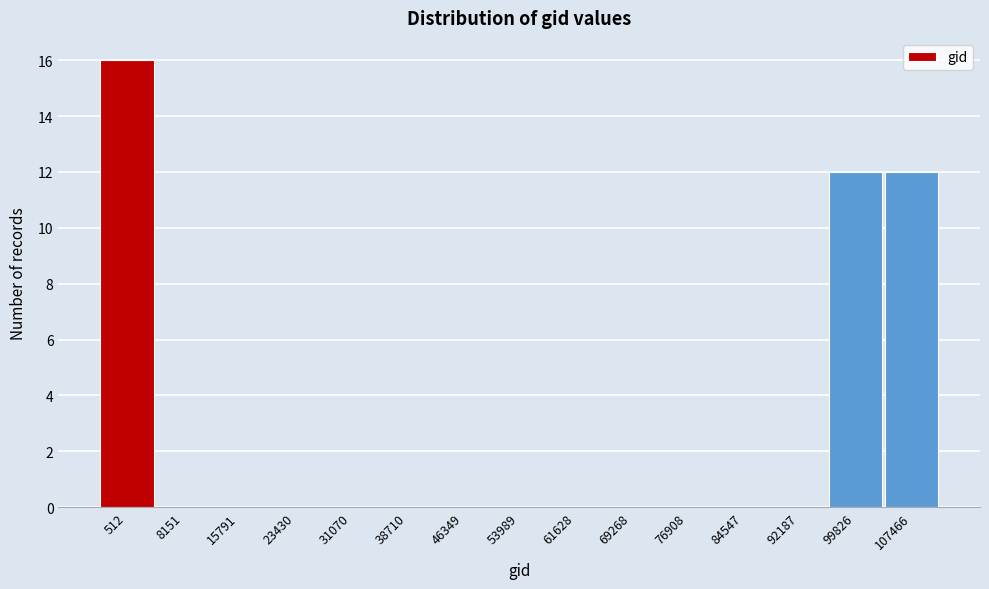

Reading left to right, extract all data points from this chart.

512=16	8151=0	15791=0	23430=0	31070=0	38710=0	46349=0	53989=0	61628=0	69268=0	76908=0	84547=0	92187=0	99826=12	107466=12